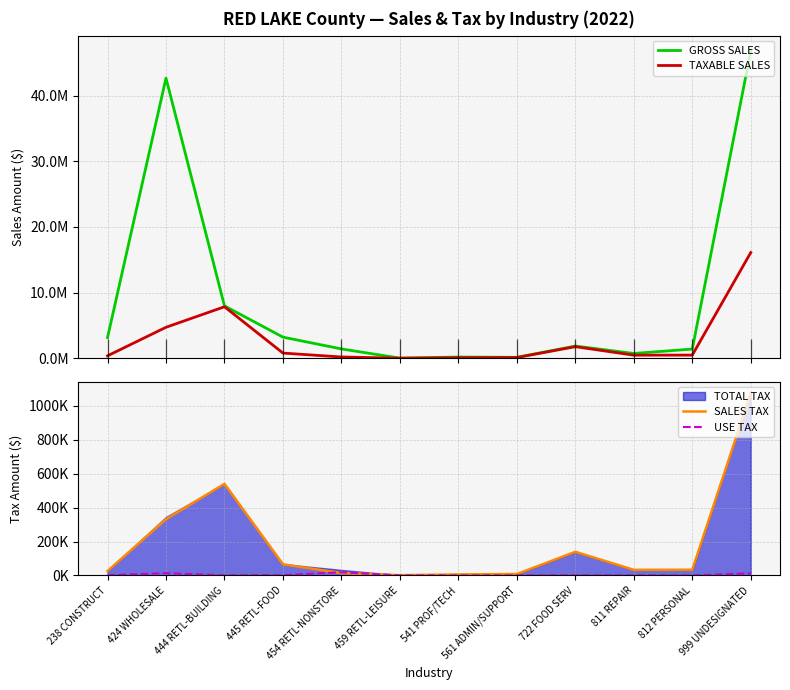

Reading right to left, what are all the values shown in this chart?

GROSS SALES: 999 UNDESIGNATED=46791043	812 PERSONAL=1410448	811 REPAIR=740050	722 FOOD SERV=1869528	561 ADMIN/SUPPORT=150452	541 PROF/TECH=193301	459 RETL-LEISURE=26725	454 RETL-NONSTORE=1430620	445 RETL-FOOD=3224636	444 RETL-BUILDING=7981469	424 WHOLESALE=42659028	238 CONSTRUCT=3156901
TAXABLE SALES: 999 UNDESIGNATED=16102702	812 PERSONAL=491215	811 REPAIR=481235	722 FOOD SERV=1771856	561 ADMIN/SUPPORT=121240	541 PROF/TECH=87205	459 RETL-LEISURE=21100	454 RETL-NONSTORE=204510	445 RETL-FOOD=799098	444 RETL-BUILDING=7850274	424 WHOLESALE=4725984	238 CONSTRUCT=379346
SALES TAX: 999 UNDESIGNATED=1074186	812 PERSONAL=33771	811 REPAIR=33086	722 FOOD SERV=139267	561 ADMIN/SUPPORT=8335	541 PROF/TECH=5995	459 RETL-LEISURE=1452	454 RETL-NONSTORE=14060	445 RETL-FOOD=65715	444 RETL-BUILDING=539708	424 WHOLESALE=331573	238 CONSTRUCT=26080
USE TAX: 999 UNDESIGNATED=12362	812 PERSONAL=13	811 REPAIR=0	722 FOOD SERV=81	561 ADMIN/SUPPORT=0	541 PROF/TECH=27	459 RETL-LEISURE=0	454 RETL-NONSTORE=18797	445 RETL-FOOD=1560	444 RETL-BUILDING=0	424 WHOLESALE=13342	238 CONSTRUCT=1341